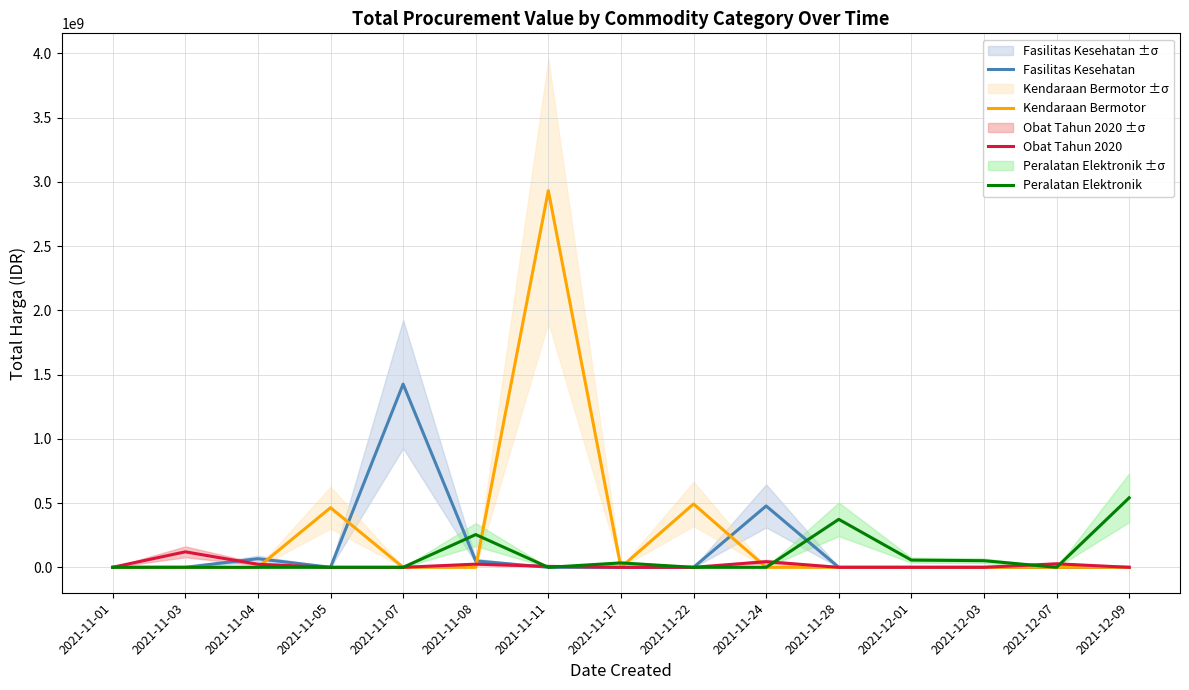

Reading left to right, extract all data points from this chart.

Fasilitas Kesehatan: 0	0	67019075	0	1425867900	49730040	0	0	0	477600000	0	0	0	0	0
Kendaraan Bermotor: 0	0	0	464002100	0	0	2931562000	0	493000000	0	0	0	0	0	0
Obat Tahun 2020: 333600	120535270	23653000	0	0	24693960	7401240	0	0	43859200	0	0	0	27412000	0
Peralatan Elektronik: 0	0	0	0	0	254700000	0	34292000	0	0	373404000	56152800	51601000	0	541071000